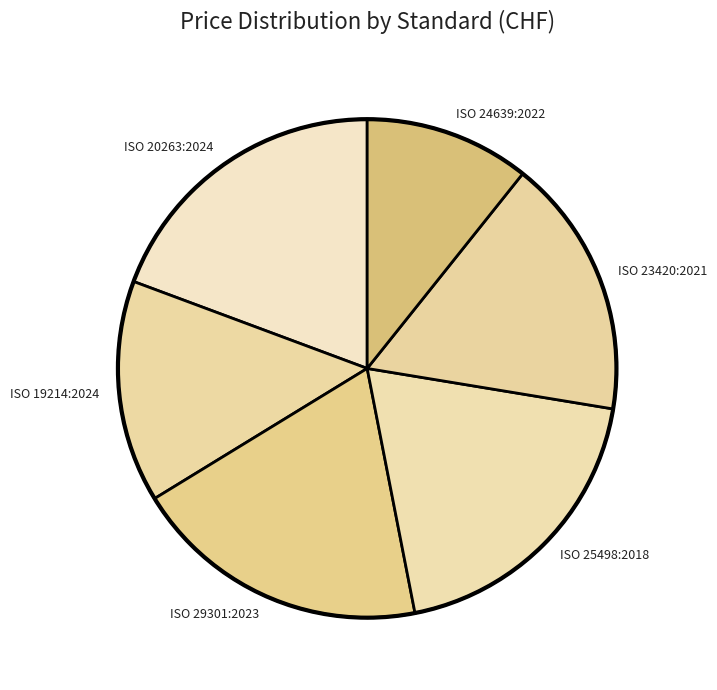

Does any single category account for the majority?

No